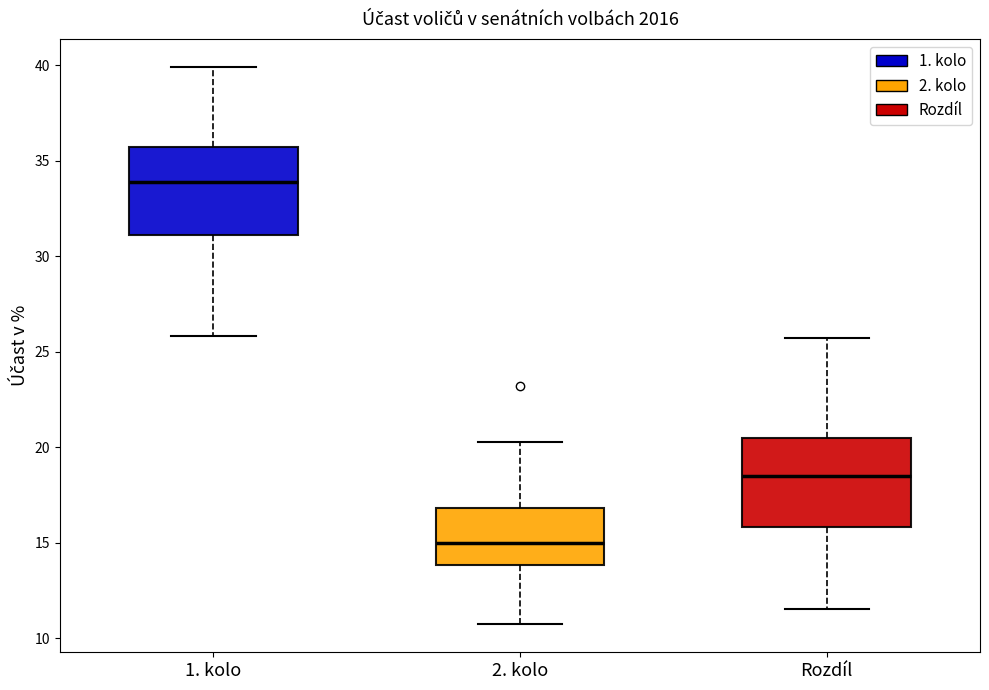

Reading left to right, read every box against the y-axis: the position of its median line, the range the box covers, and the ends of its whiskers. The values are not printed on the chart, so give them approximately, as read against the axis.

1. kolo: median 34.0, box 31.0 to 35.5, whiskers 26.0 to 40.0
2. kolo: median 15.0, box 14.0 to 17.0, whiskers 10.5 to 20.0
Rozdíl: median 18.5, box 16.0 to 20.5, whiskers 11.5 to 25.5